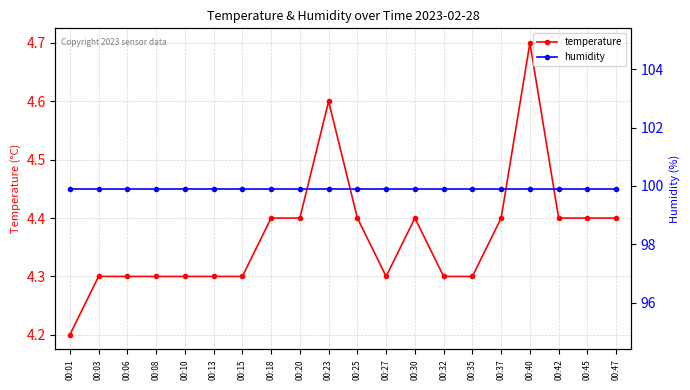

What is the lowest value of the temperature series?

4.2